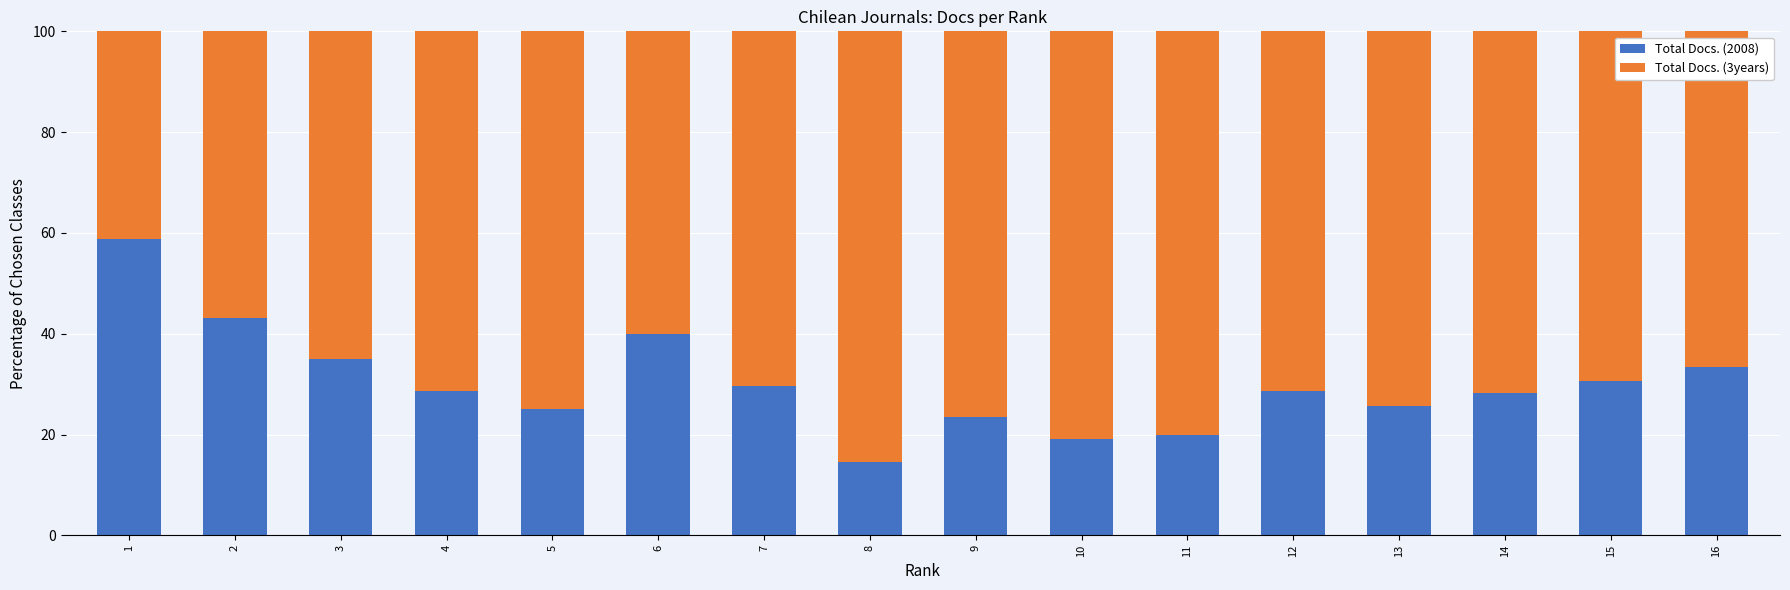

What is the total value across all series at 16?

100.0